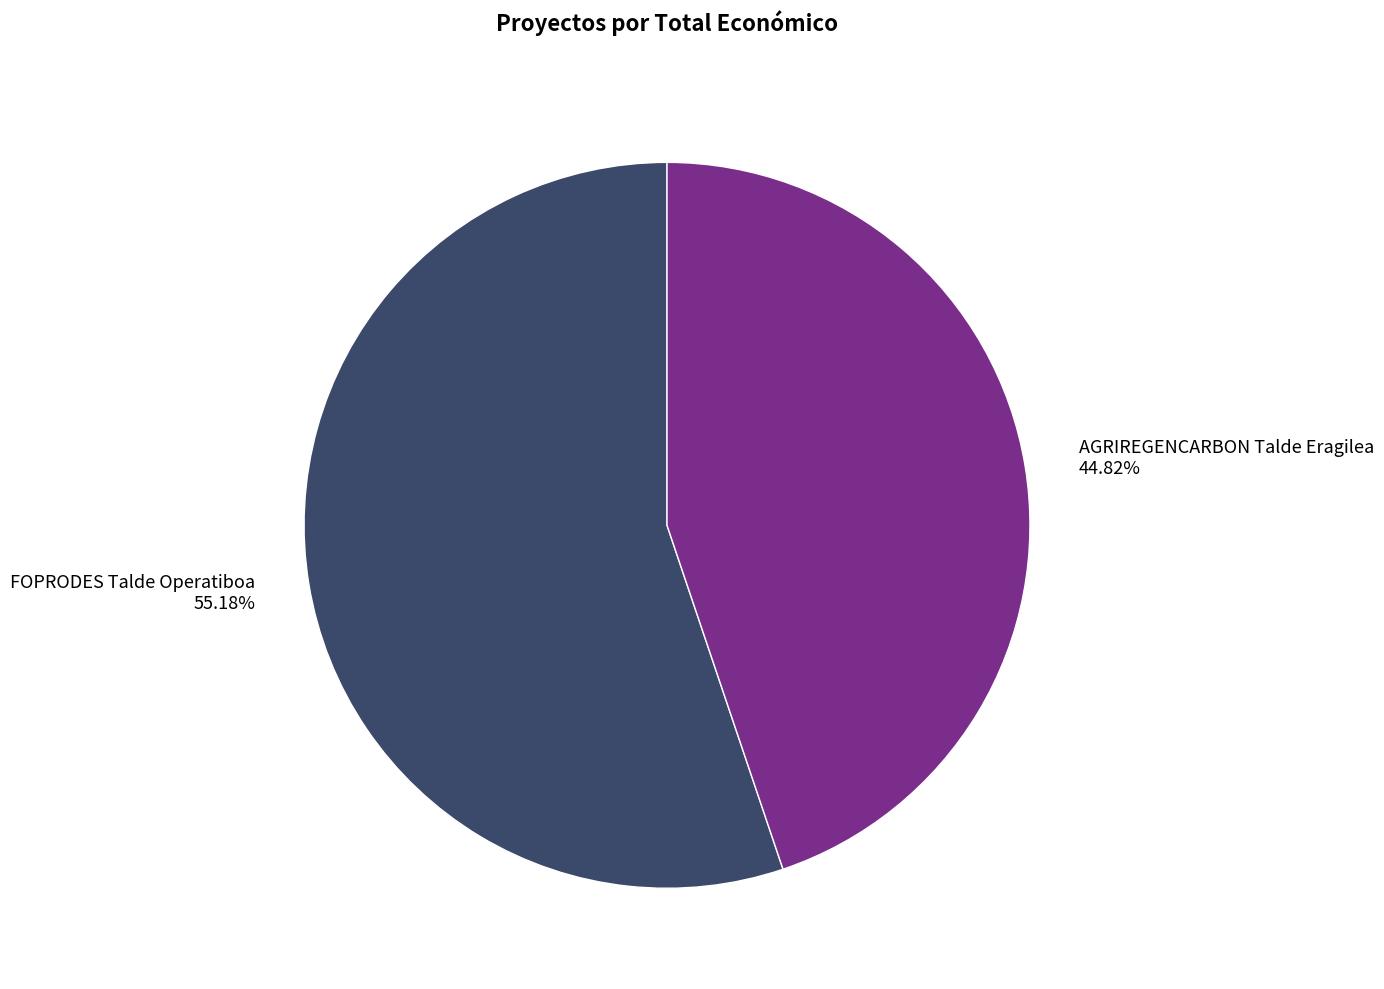

Rank the categories by value from highest to lowest.

FOPRODES Talde Operatiboa, AGRIREGENCARBON Talde Eragilea